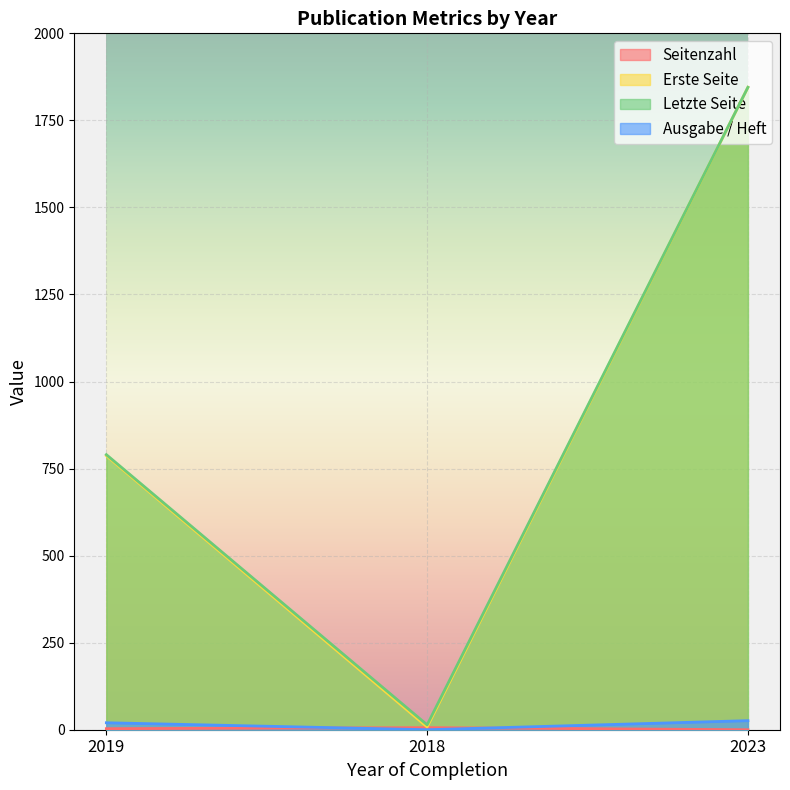

The value of Ausgabe / Heft at 2018 is 0. True or false?

True